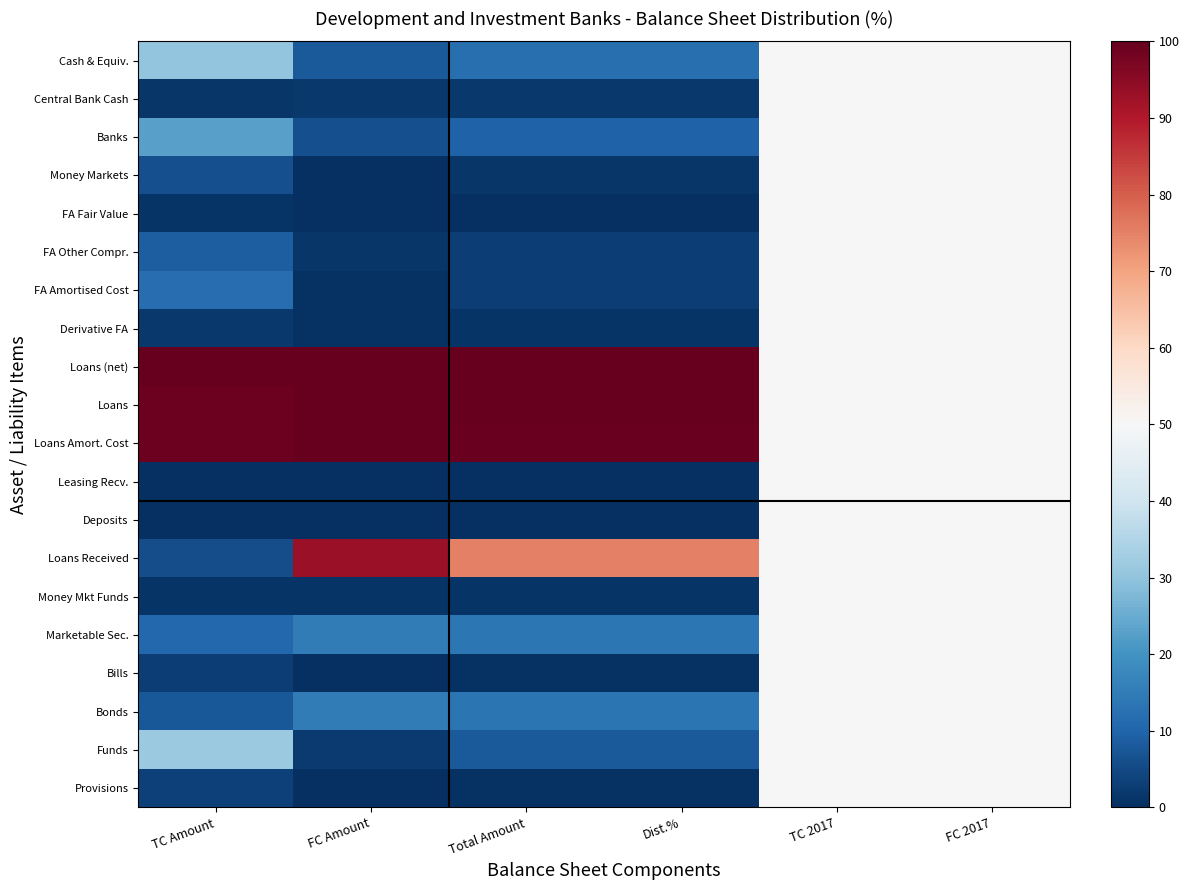

Which label corresponds to the largest value in the chart?

TC Amount